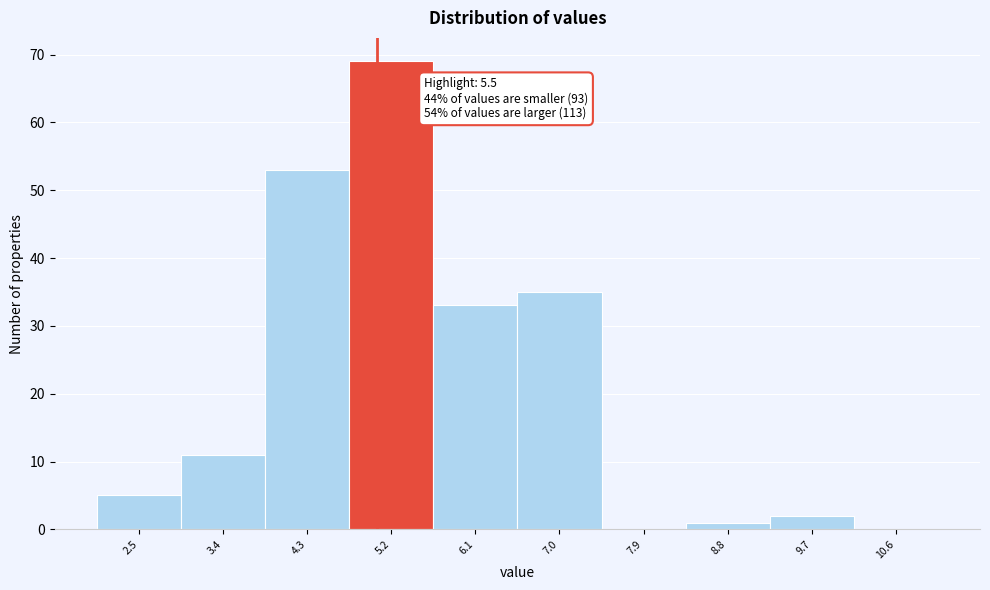

Reading right to left, what are all the values shown in this chart?

10.6=0	9.7=2	8.8=1	7.9=0	7.0=35	6.1=33	5.2=69	4.3=53	3.4=11	2.5=5